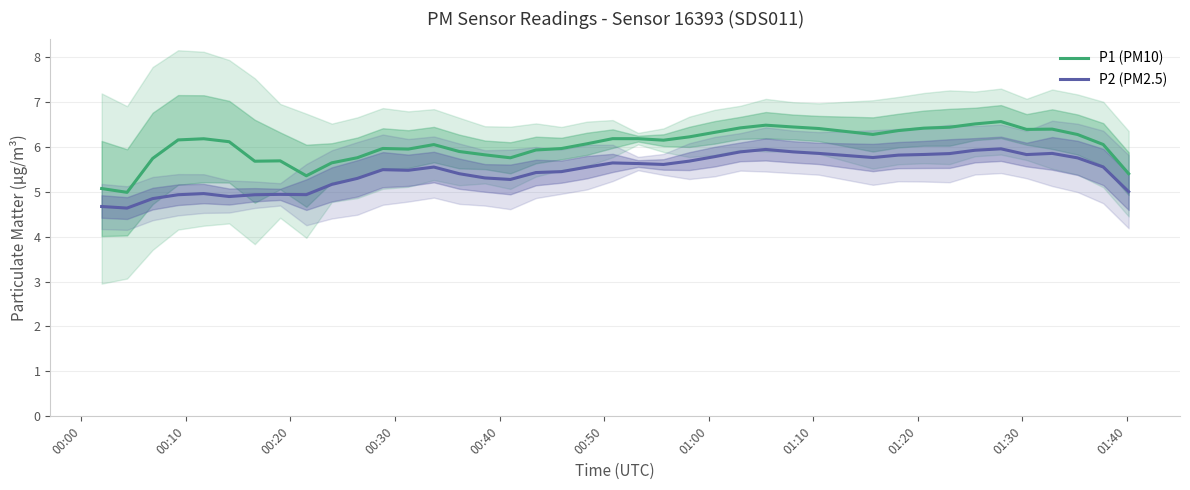

Which series has the largest total across all categories?

P1 (PM10)